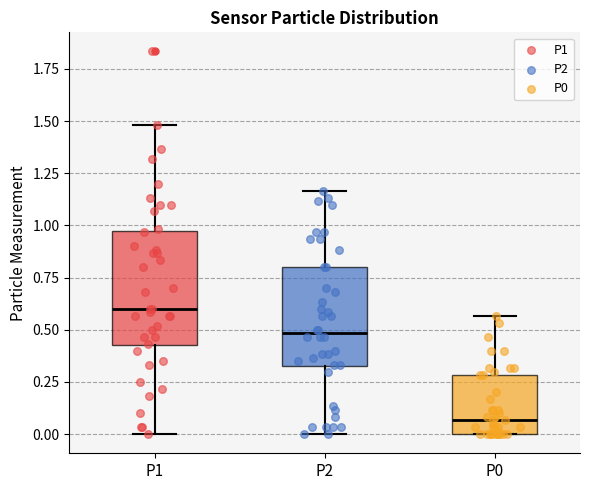

Which box's median line is the highest?

P1